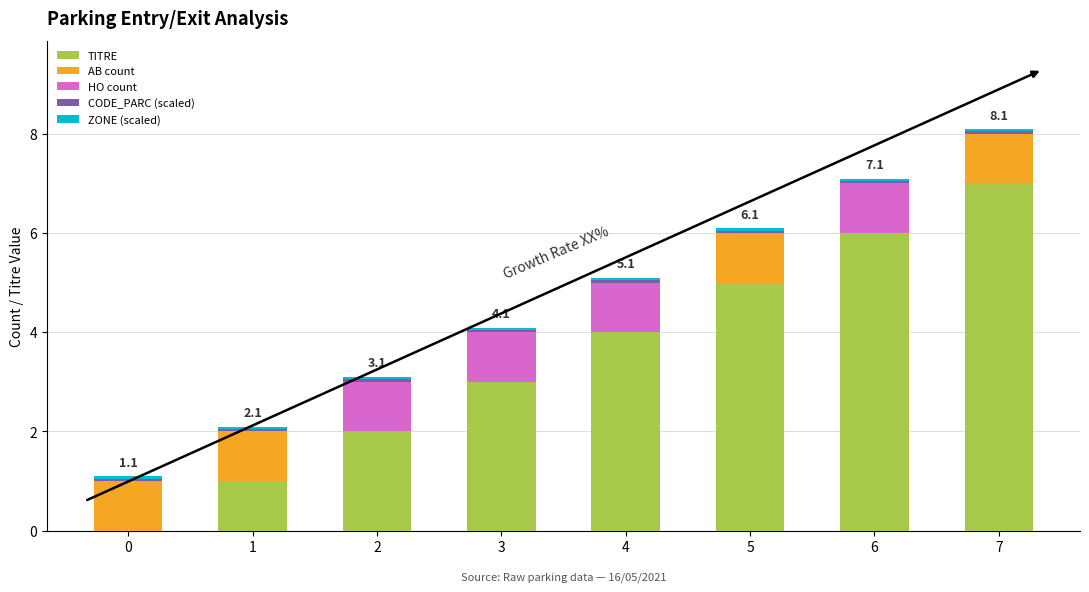

Count the number of data series in this chart.

5